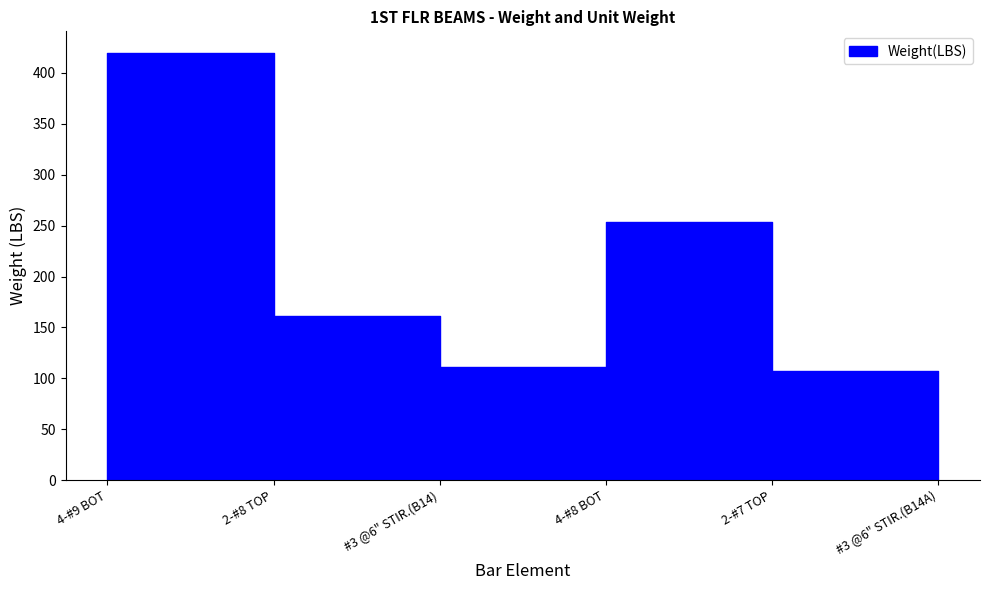

Which series has the largest total across all categories?

Weight(LBS)